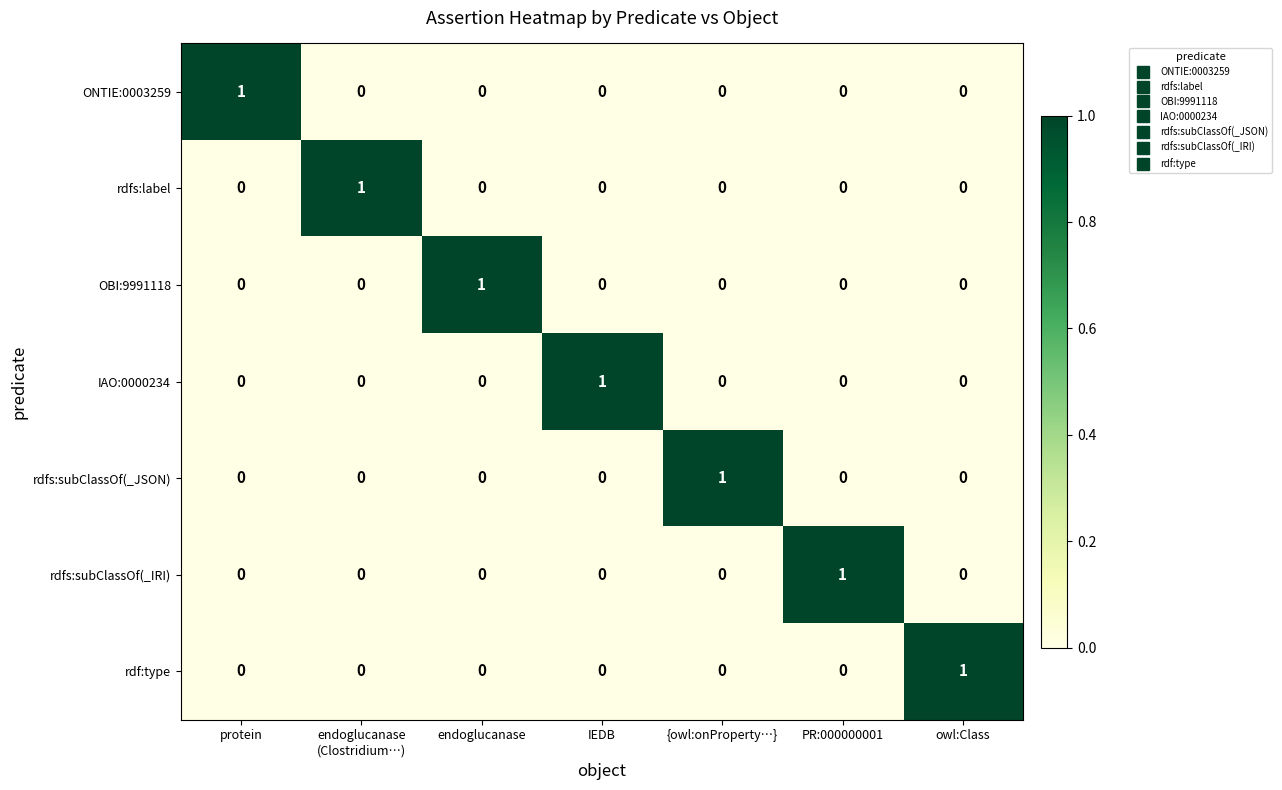

The value of OBI:9991118 at IEDB is 0. True or false?

True